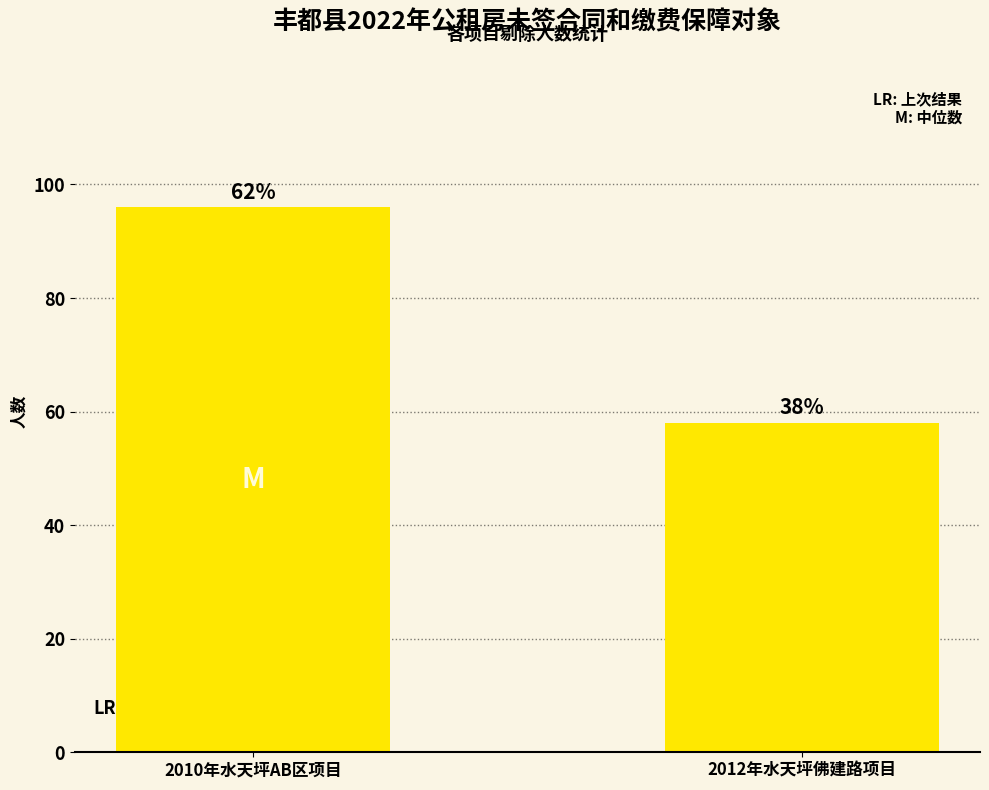

What is the sum of all values?

154